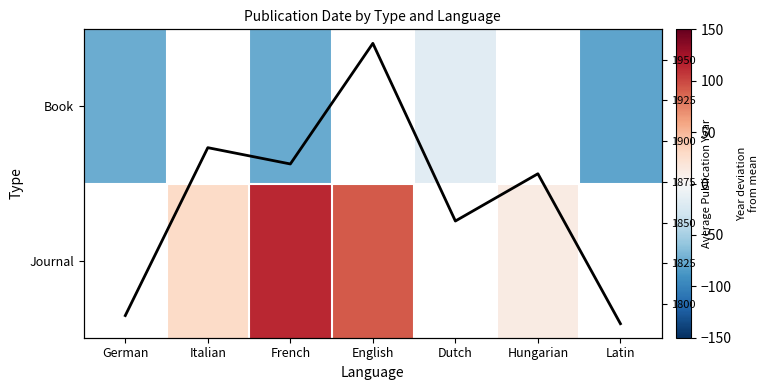

At how many categories does at least one series exceed 1792?

6